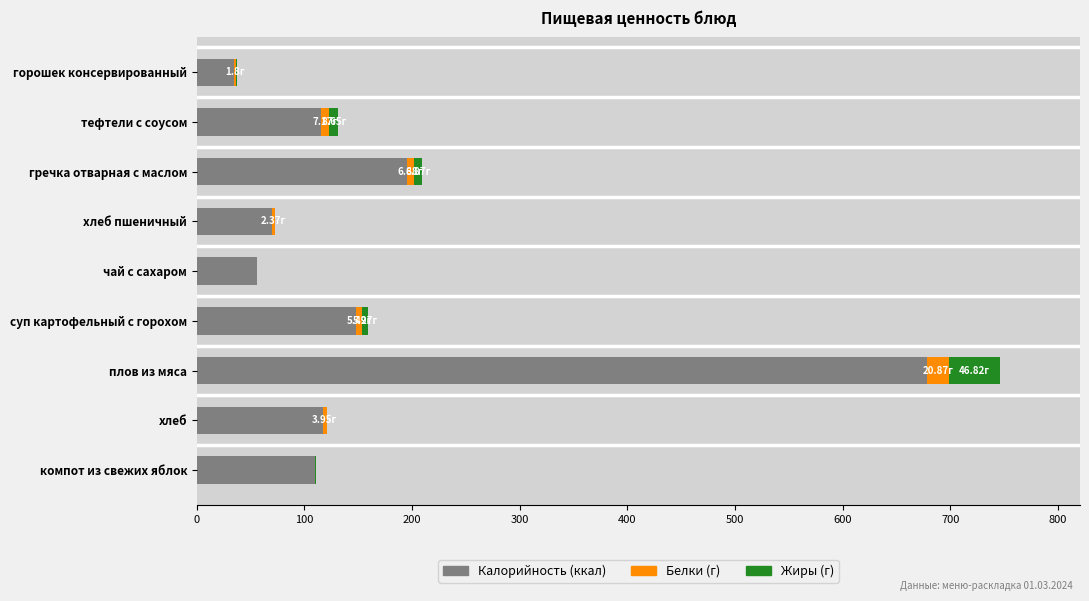

At which label does Калорийность (ккал) reach its peak?

плов из мяса